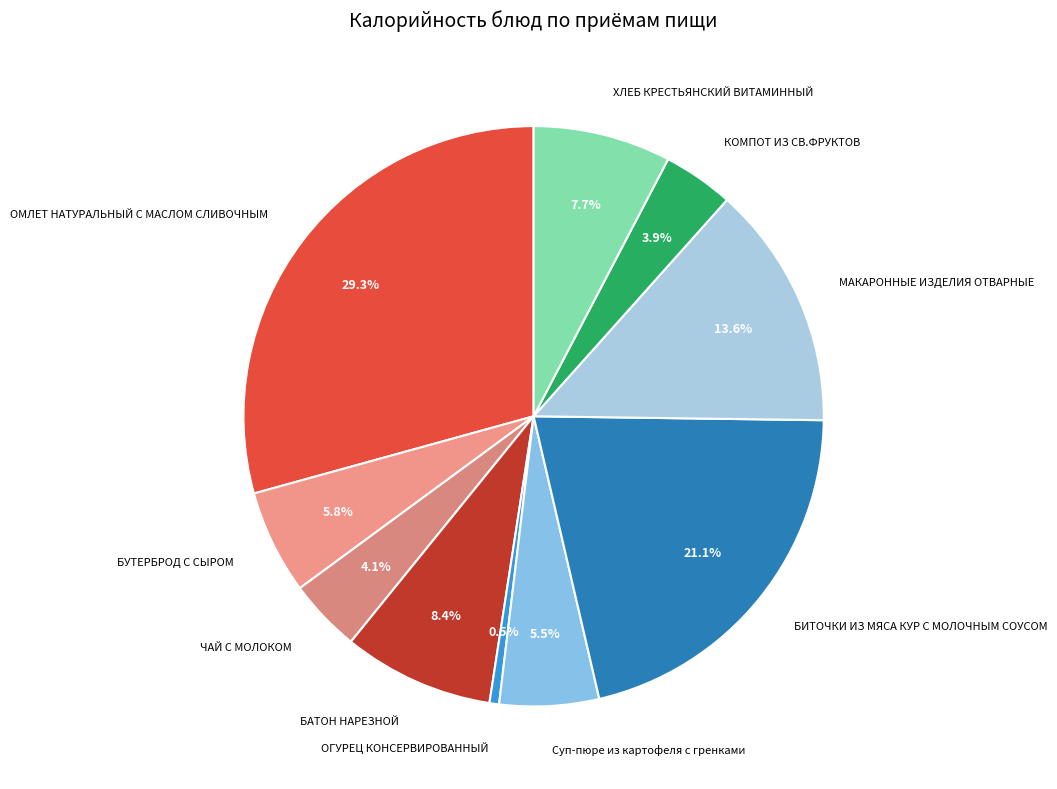

How many segments does this pie chart have?

10